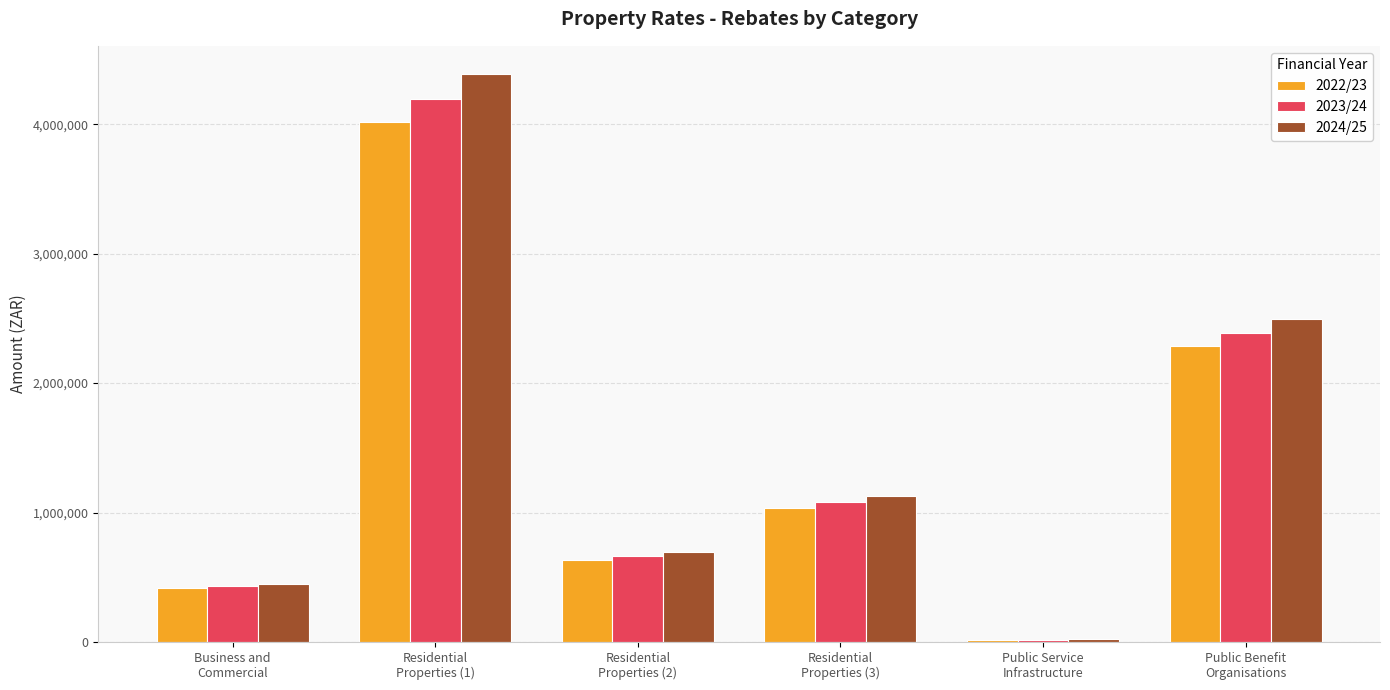

Are the bars horizontal?

No